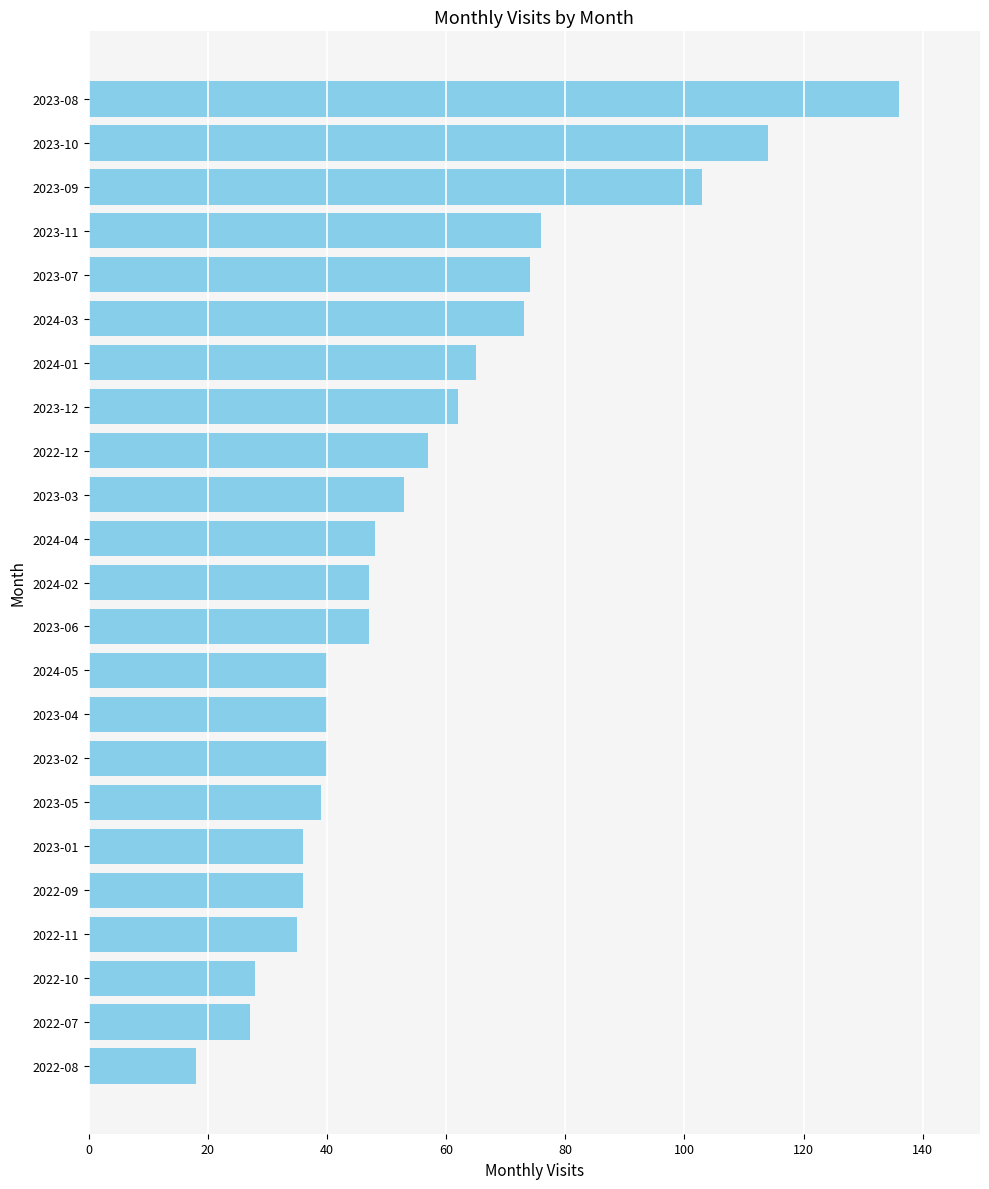

Reading top to bottom, transcribe all the data shown in this chart.

136	114	103	76	74	73	65	62	57	53	48	47	47	40	40	40	39	36	36	35	28	27	18